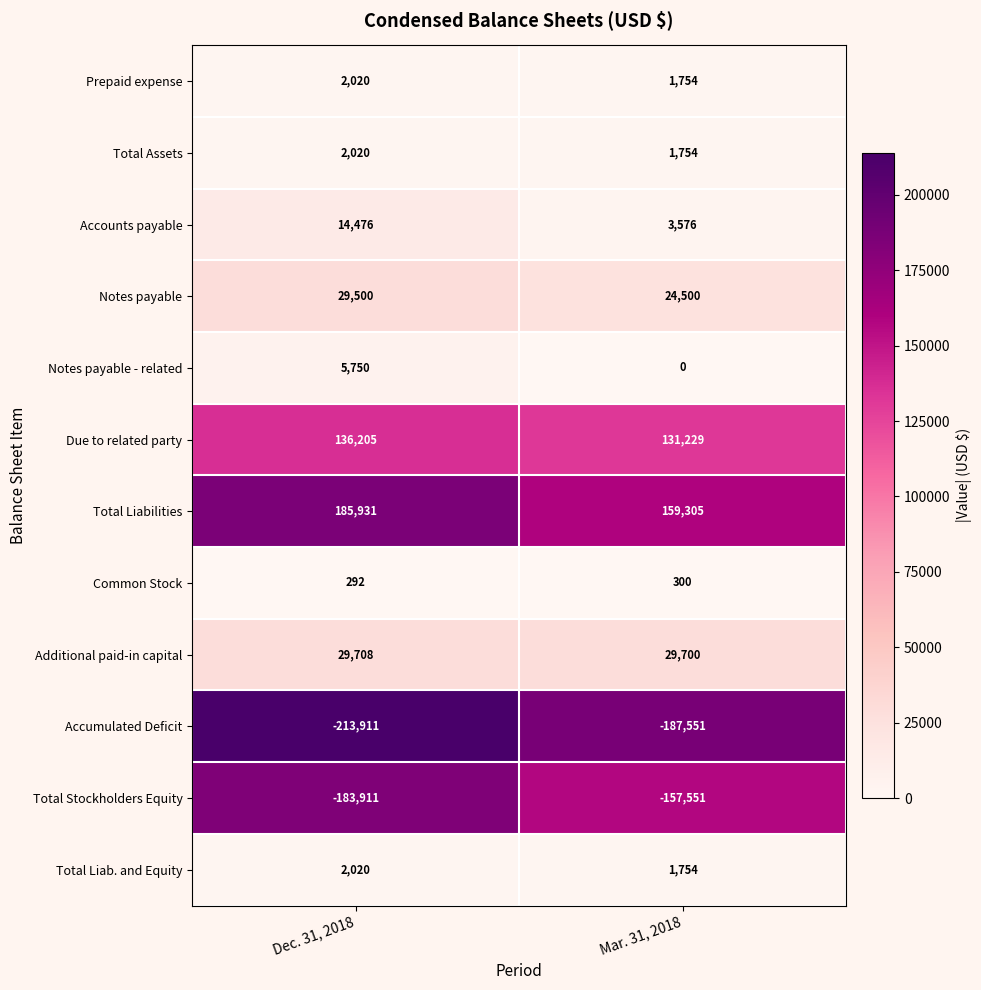

Count the number of categories in the chart.

2